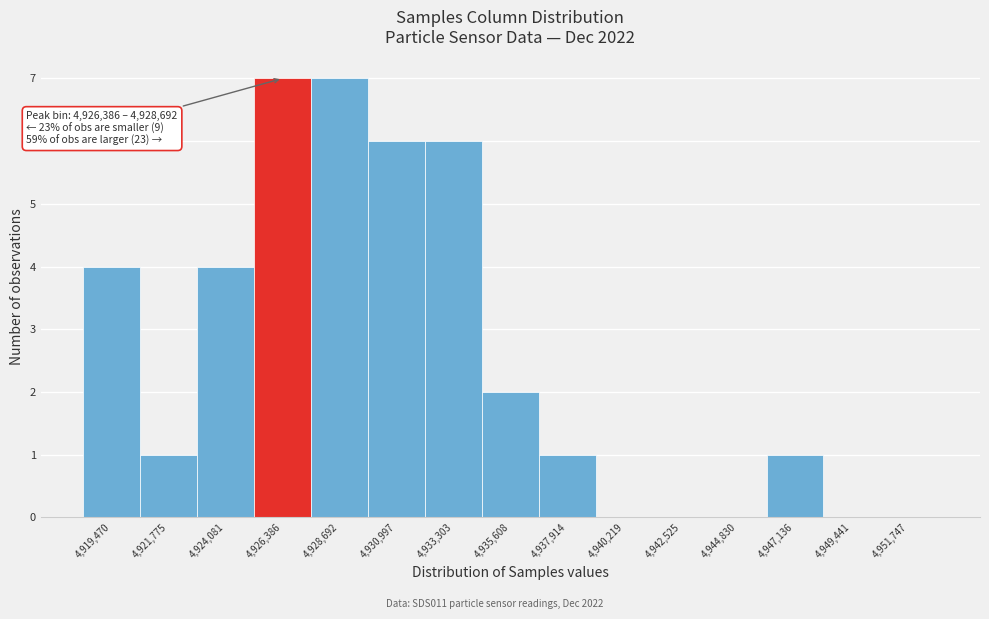

Reading left to right, extract all data points from this chart.

4,919,470=4	4,921,775=1	4,924,081=4	4,926,386=7	4,928,692=7	4,930,997=6	4,933,303=6	4,935,608=2	4,937,914=1	4,940,219=0	4,942,525=0	4,944,830=0	4,947,136=1	4,949,441=0	4,951,747=0